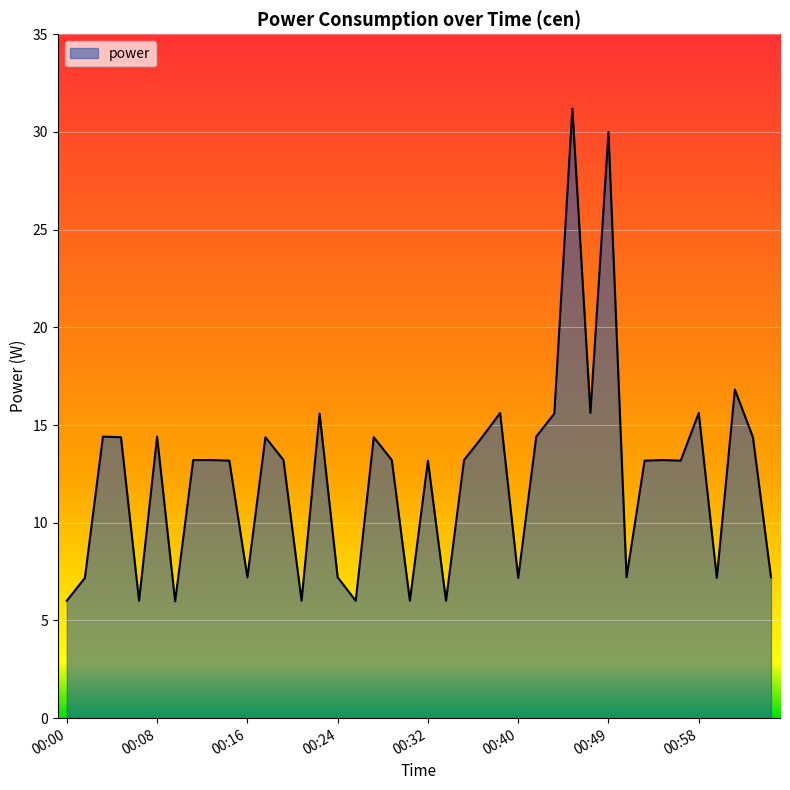

What is the smallest value displayed?

6.0